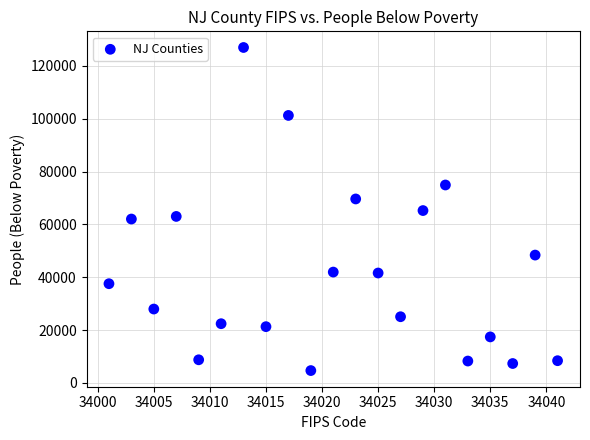

What is the range of Y values (max minus min)?

122336